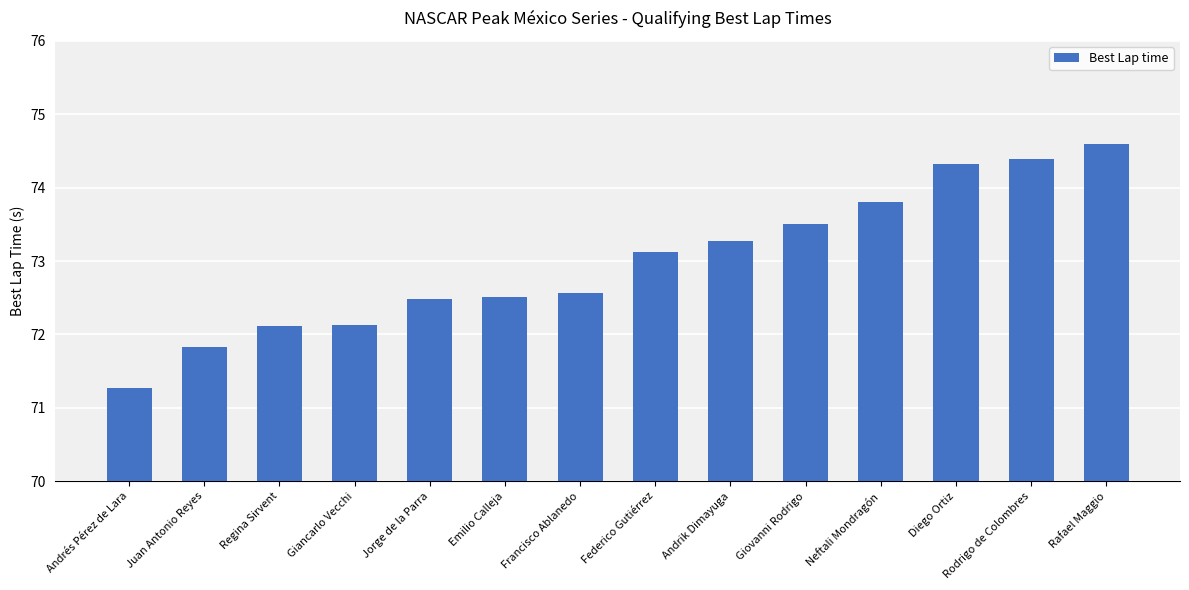

What is the label of the 14th bar from the left?

Rafael Maggio